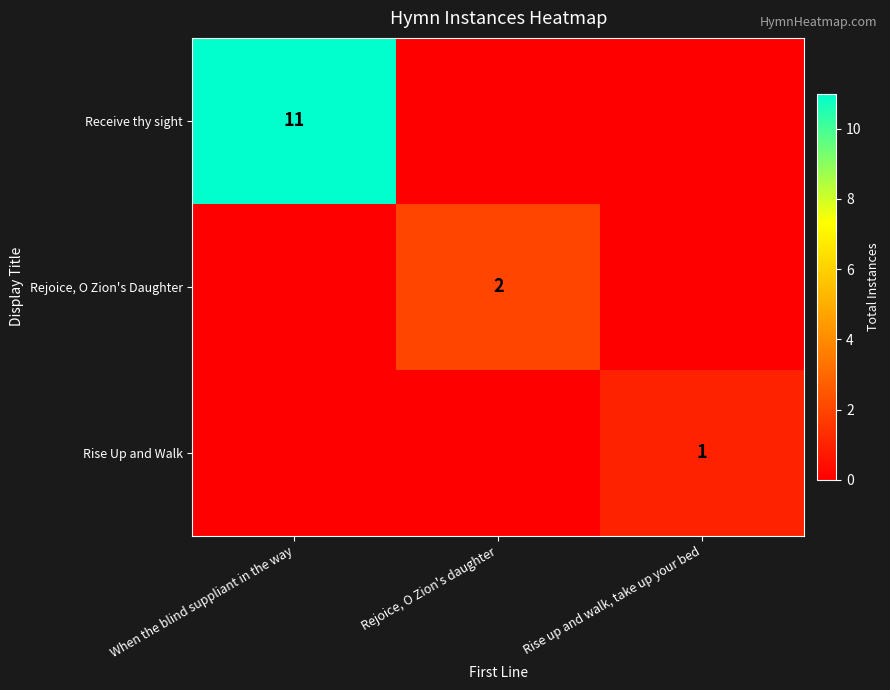

True or false: Receive thy sight has a value of 5 at When the blind suppliant in the way.

False